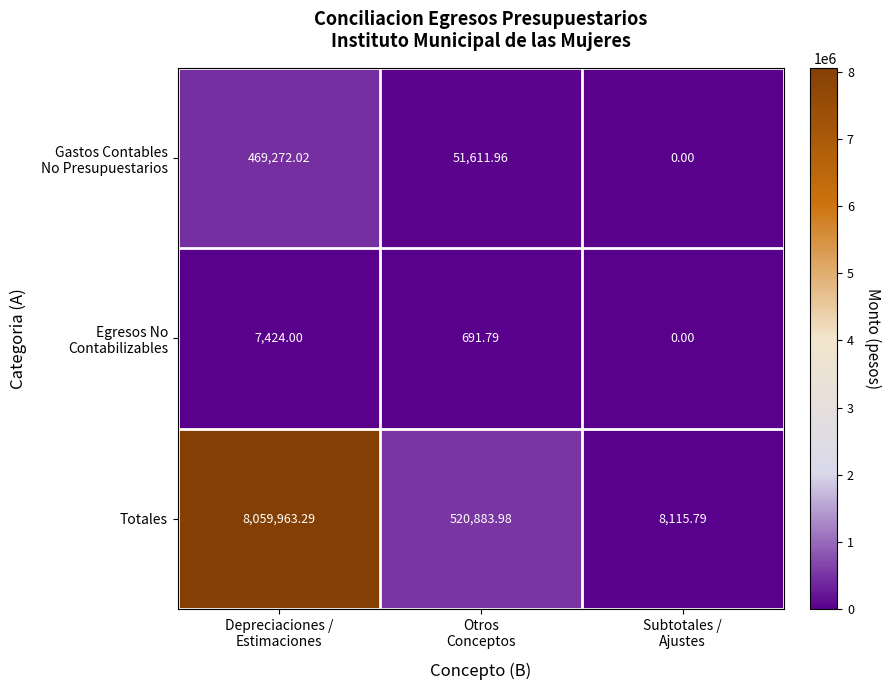

What is the spread (max minus min) of values at Otros
Conceptos?

520192.2